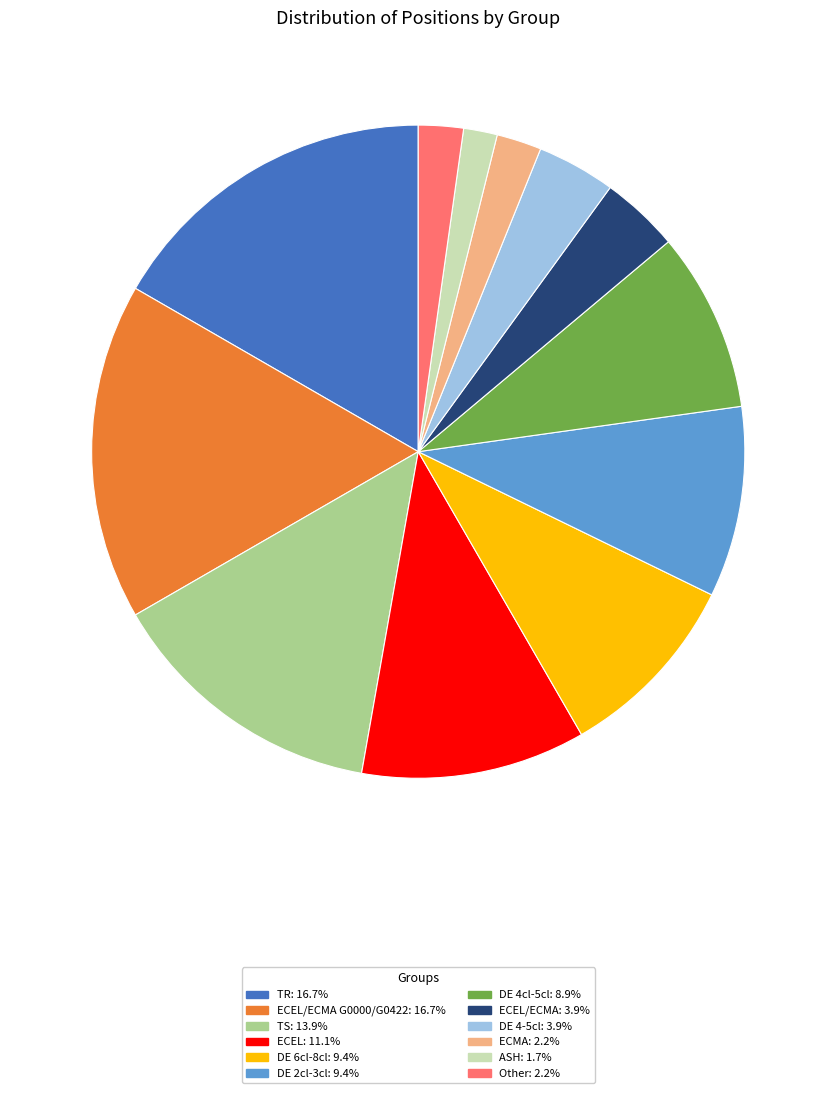

Is there any slice that represents more than half of the pie?

No